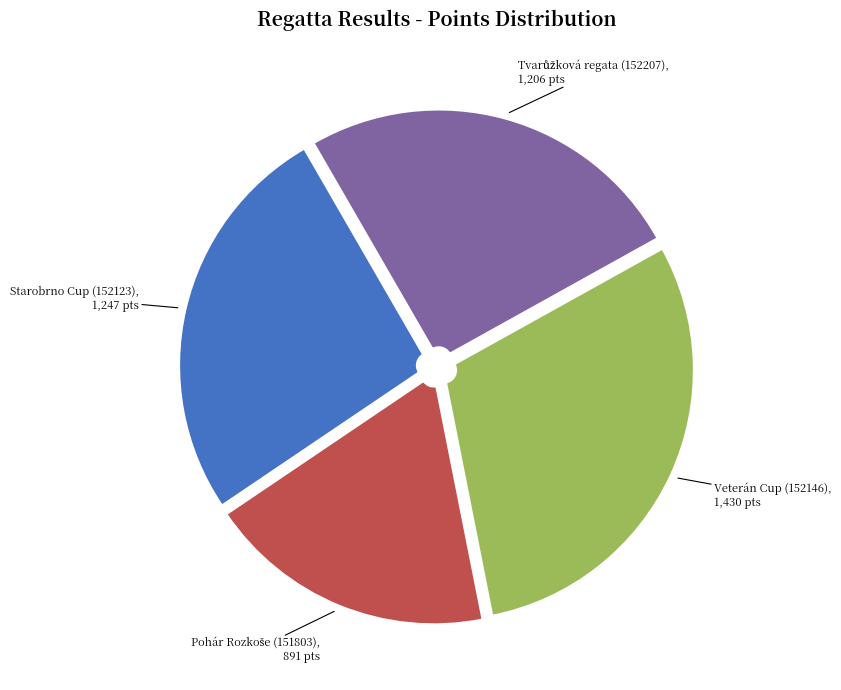

Which category has the biggest portion of the pie?

Veterán Cup (152146)